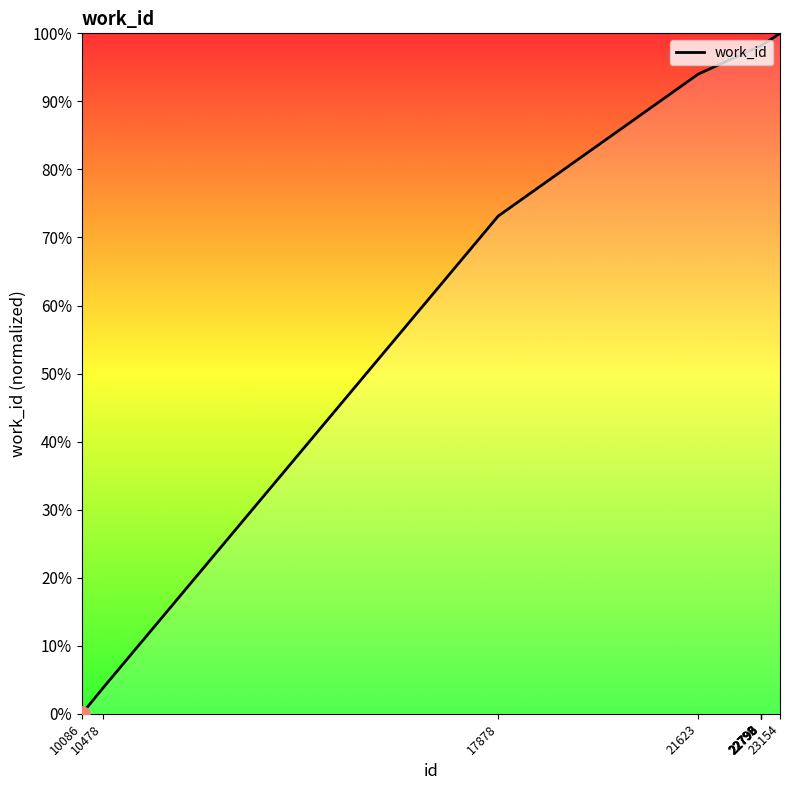

Approximately how many times larger is the value at 22795 compared to 22790?

1.0